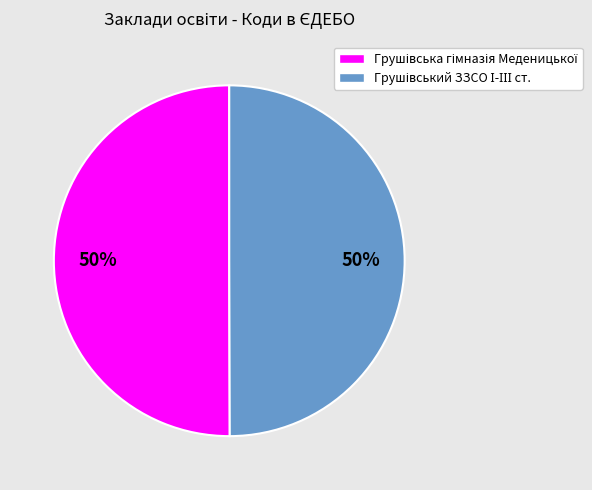

To the nearest percent, what is the average slice percentage?

50%